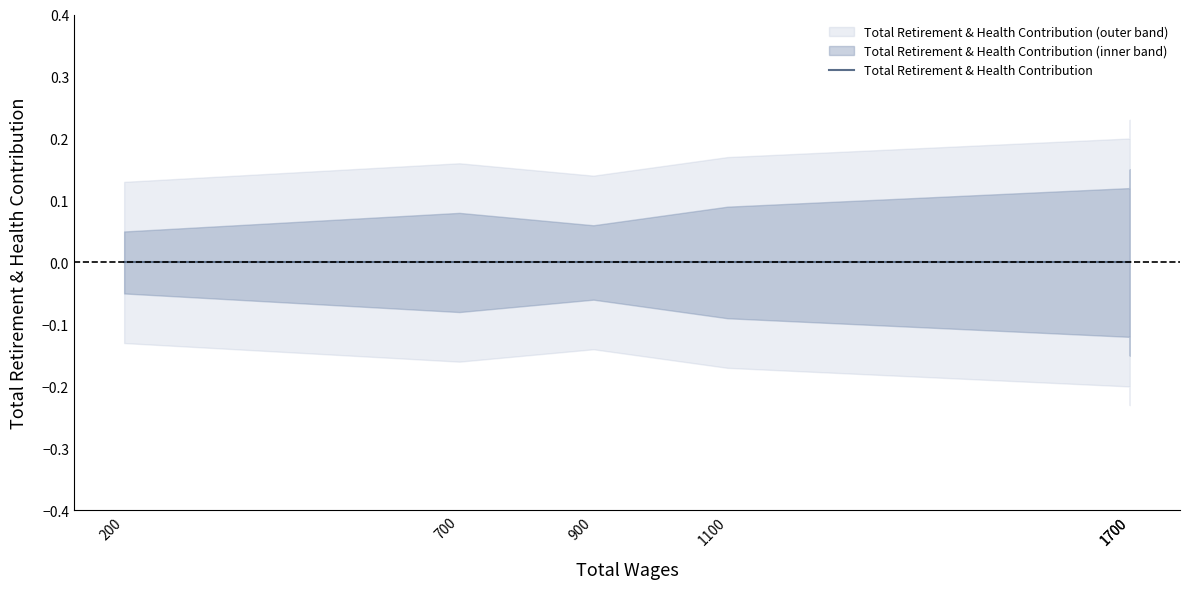

In lower_band, how many points are lower than both neighbors (excluding endpoints)?

1